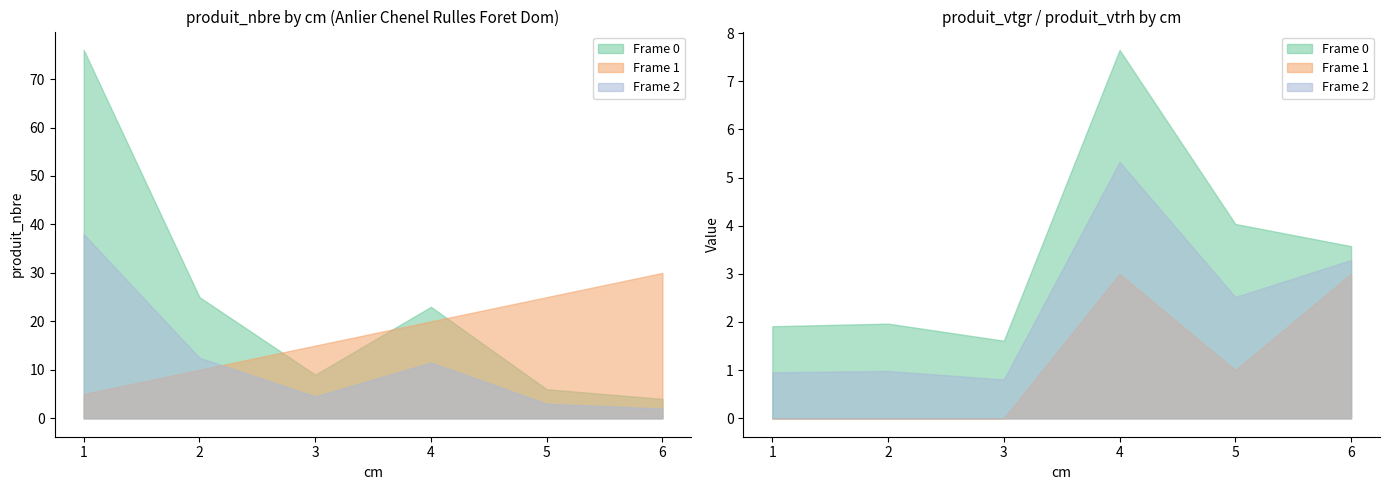

What is the difference between the second highest and second lowest values in the cm series?

3.0